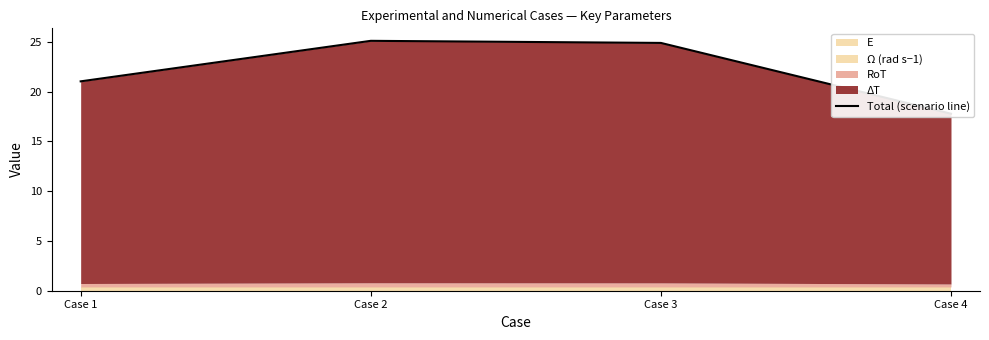

Count the number of values greater than 24.

2